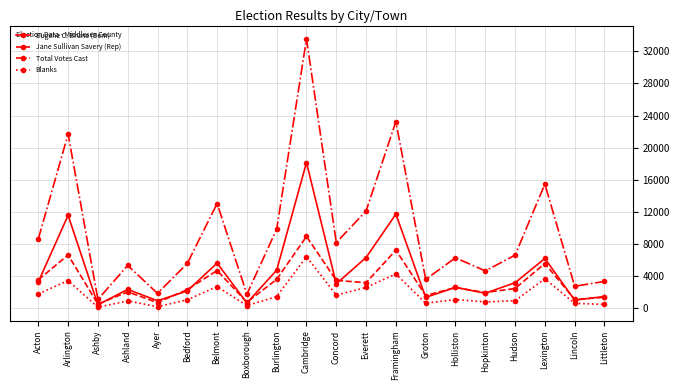

Which series has the largest range (max minus min)?

Total Votes Cast